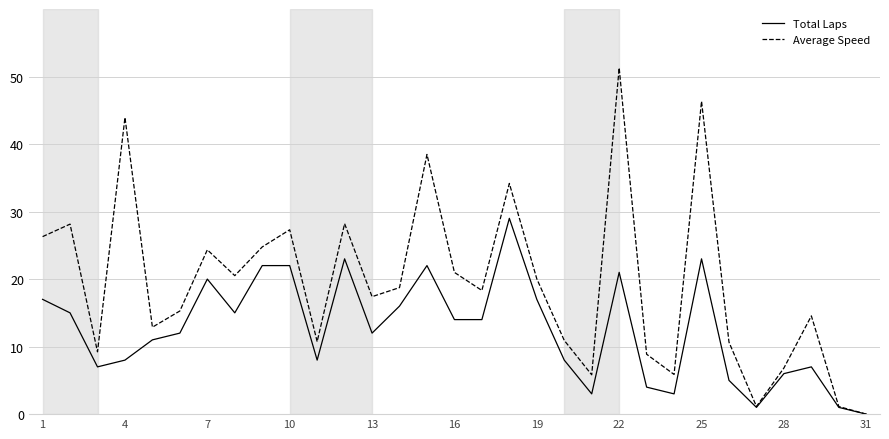

Which series has the largest range (max minus min)?

Average Speed